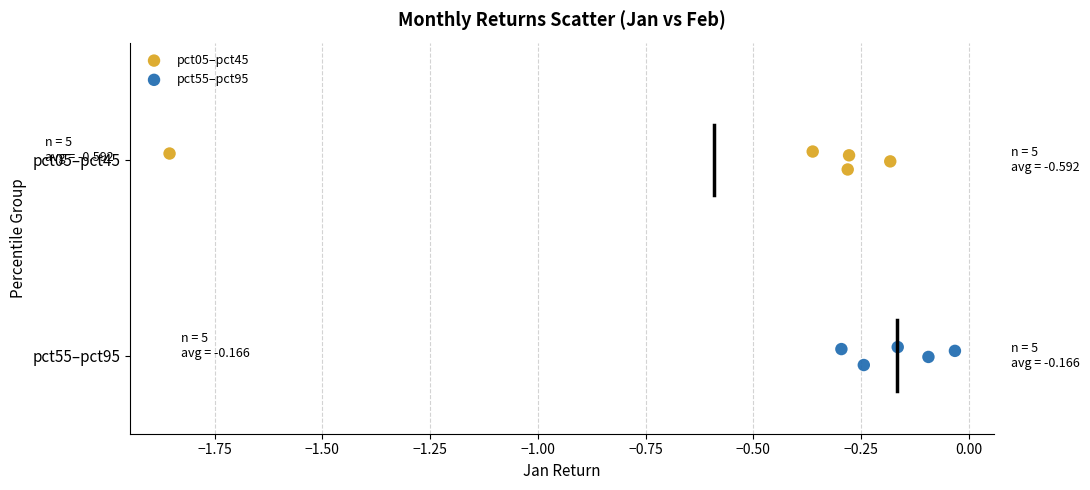

What are all the series names shown in the legend?

pct05–pct45, pct55–pct95